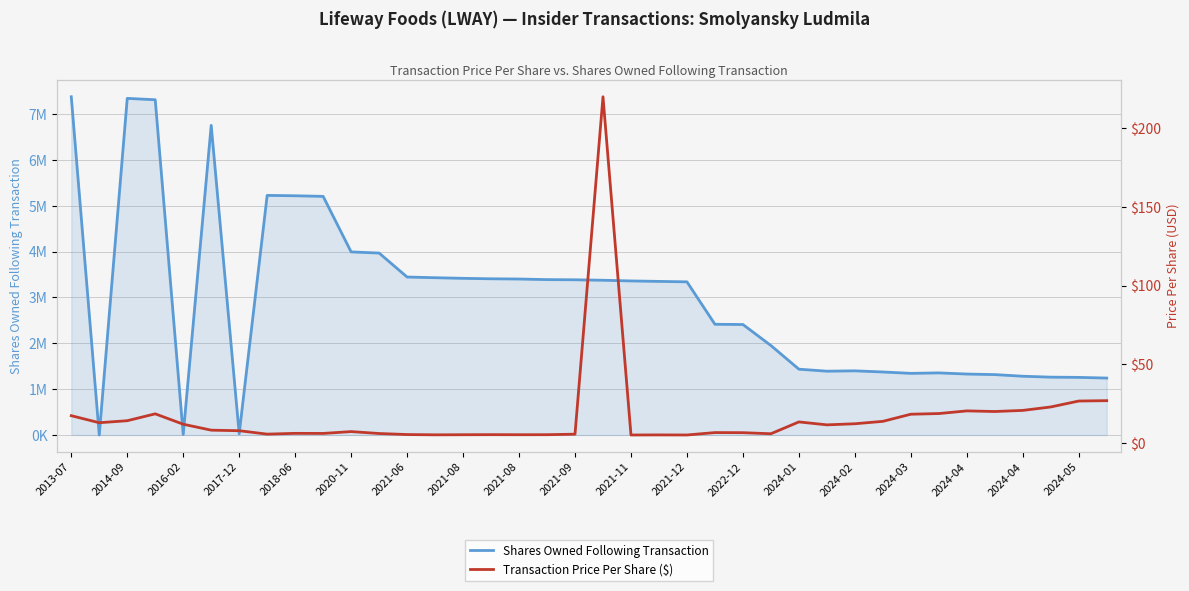

How many values in the Transaction Price Per Share ($) series exceed 8?

19